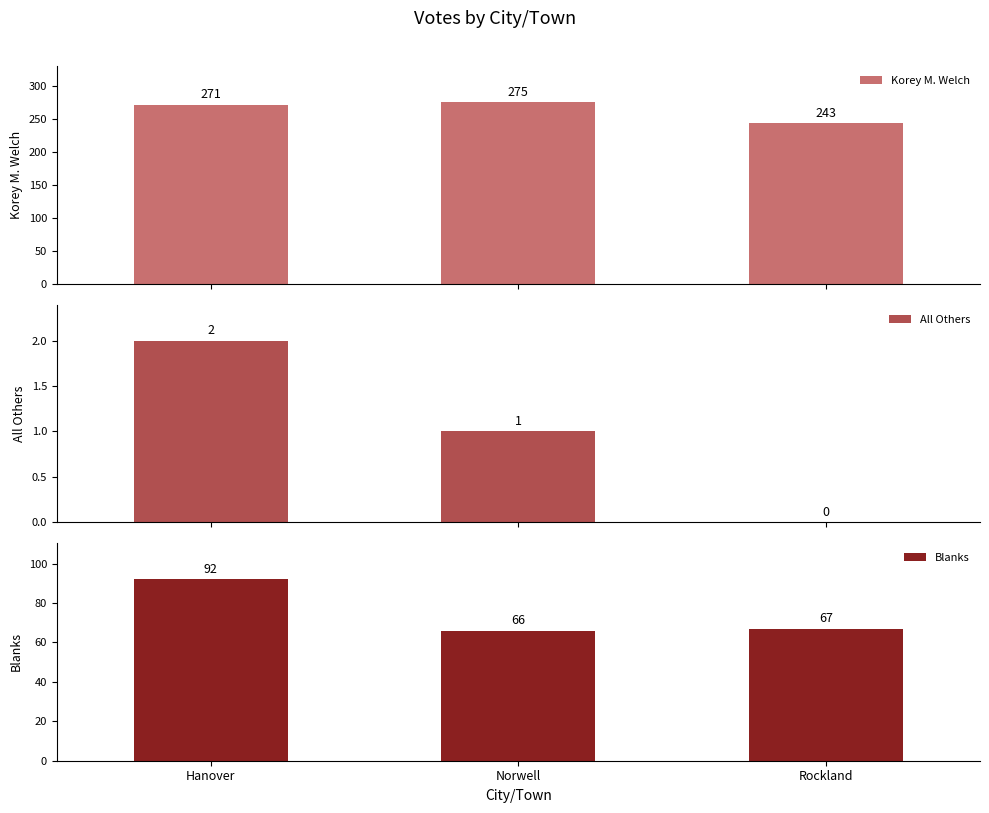

What is the label of the 1st bar from the right?

Rockland